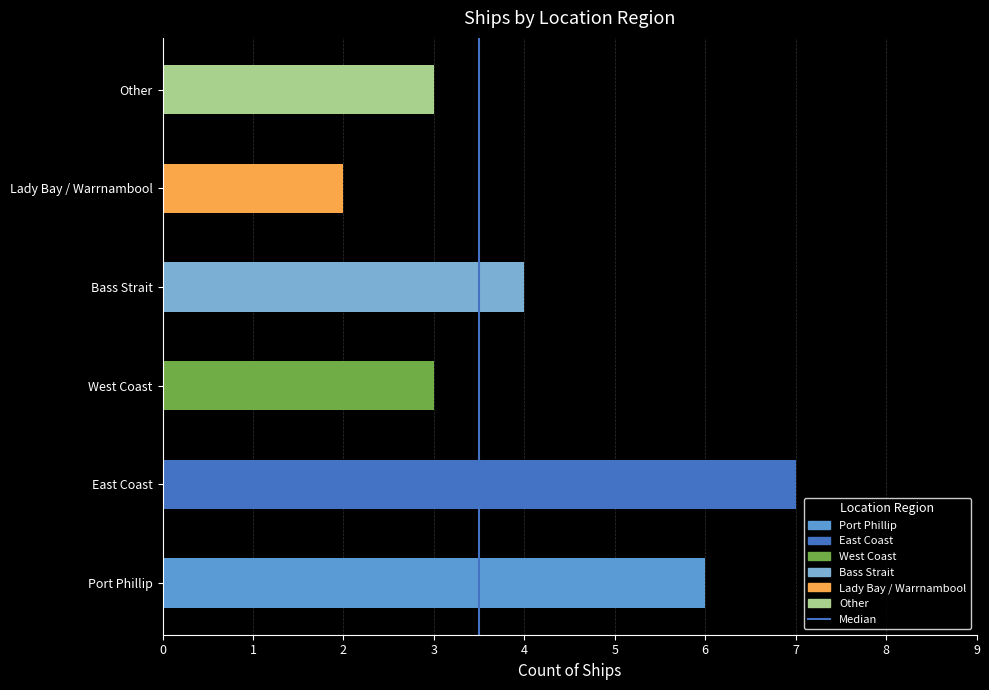

Does the chart contain stacked bars?

No